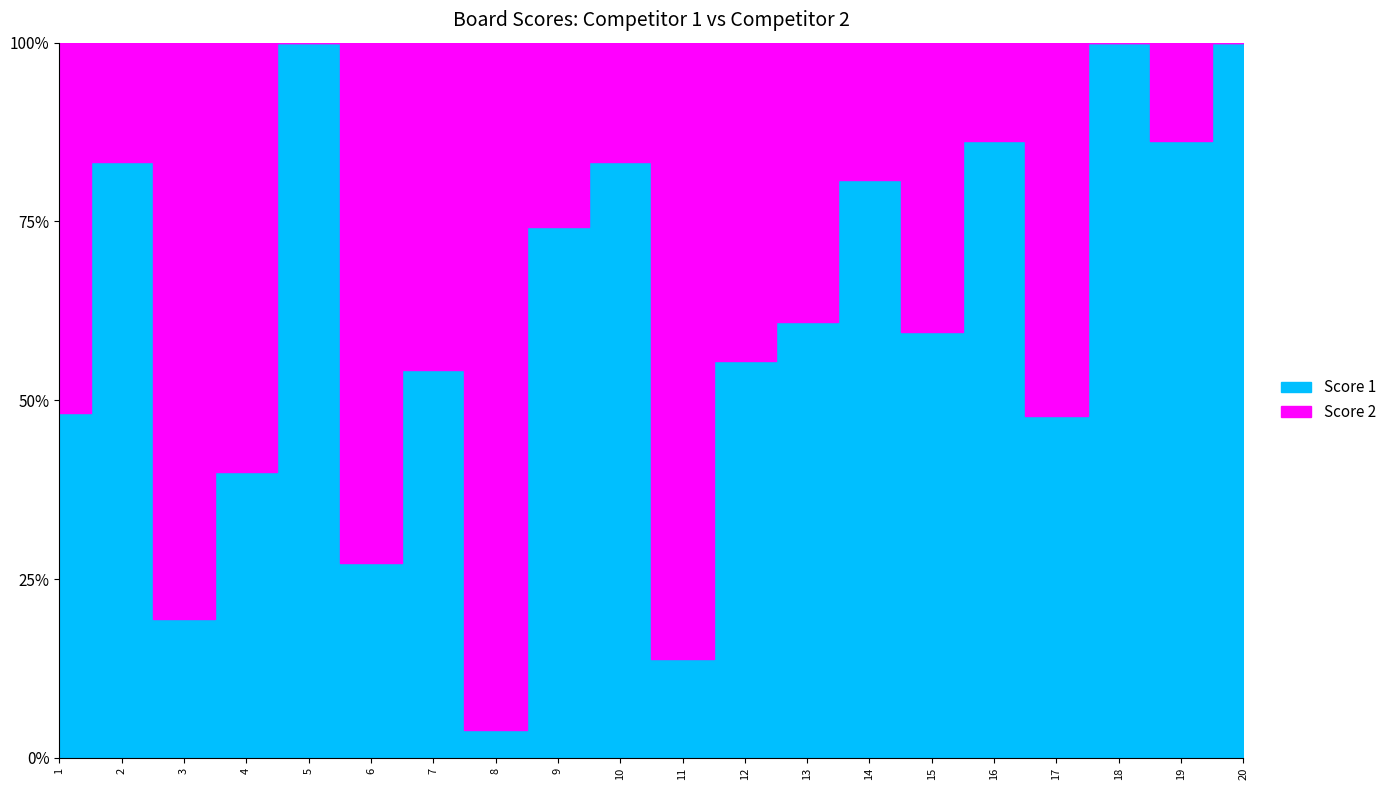

Is the value of Score 1 at 7 greater than the value of Score 2 at 7?

Yes